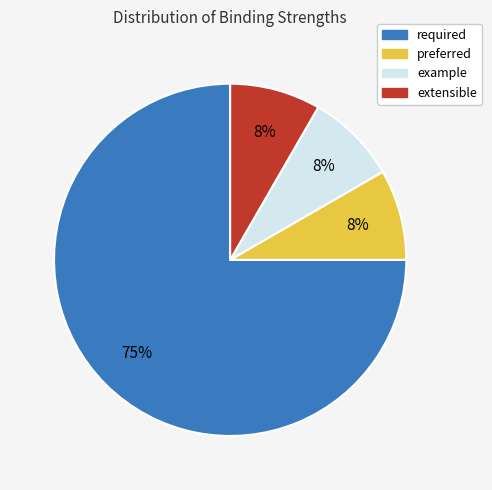

Does any single category account for the majority?

Yes